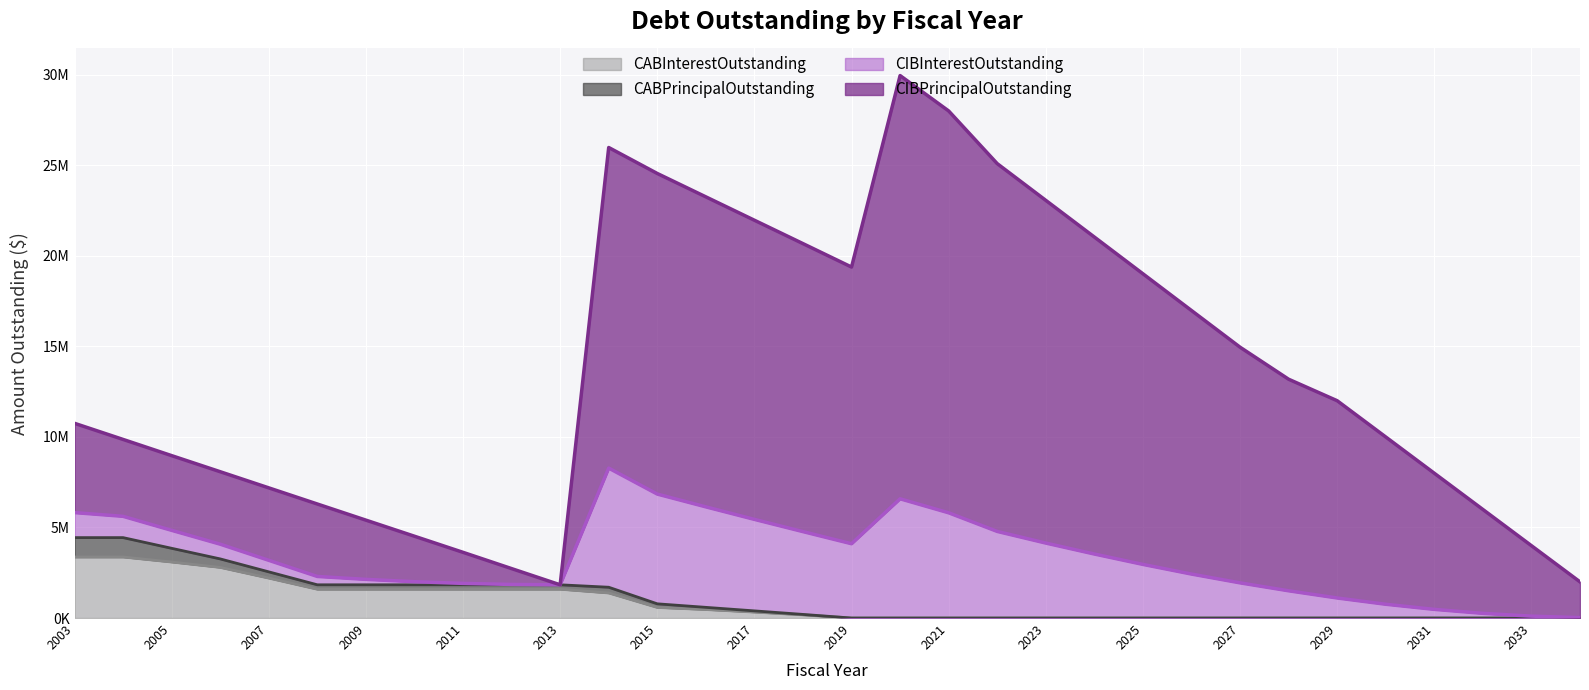

Reading left to right, extract all data points from this chart.

CIBPrincipalOutstanding: 4930000.0	4245000.0	4125000.0	4000000.0	4000000.0	4000000.0	3270000.0	2510000.0	1715000.0	875000.0	0.0	17700000.0	17700000.0	17115000.0	16515000.0	15900000.0	15275000.0	23365000.0	22185000.0	20305000.0	18920000.0	17500000.0	16045000.0	14550000.0	13010000.0	11680000.0	10890000.0	9235000.0	7515000.0	5735000.0	3890000.0	1975000.0
CIBInterestOutstanding: 1381243.8	1175748.8	991901.2	813122.5	636937.5	460752.5	300262.5	171997.5	77752.5	19687.5	0.0	6576723.8	6058675.0	5547938.8	5052015.2	4571279.0	4102292.8	6583417.8	5810149.1	4781683.8	4139411.2	3534176.2	2961103.8	2427806.2	1942408.8	1504442.5	1107601.2	761428.8	478811.2	259233.8	104956.2	22218.8
CABPrincipalOutstanding: 1070228.1	1070228.1	757038.4	468569.0	344473.7	243887.5	243887.5	243887.5	243887.5	243887.5	243887.5	315317.5	200000.0	120000.0	65000.0	25000.0	0.0	0.0	0.0	0.0	0.0	0.0	0.0	0.0	0.0	0.0	0.0	0.0	0.0	0.0	0.0	0.0
CABInterestOutstanding: 3369771.9	3369771.9	3092961.6	2796431.0	2205526.4	1591112.6	1591112.6	1591112.6	1591112.6	1591112.6	1591112.6	1384682.6	585000.0	470000.0	330000.0	175000.0	0.0	0.0	0.0	0.0	0.0	0.0	0.0	0.0	0.0	0.0	0.0	0.0	0.0	0.0	0.0	0.0